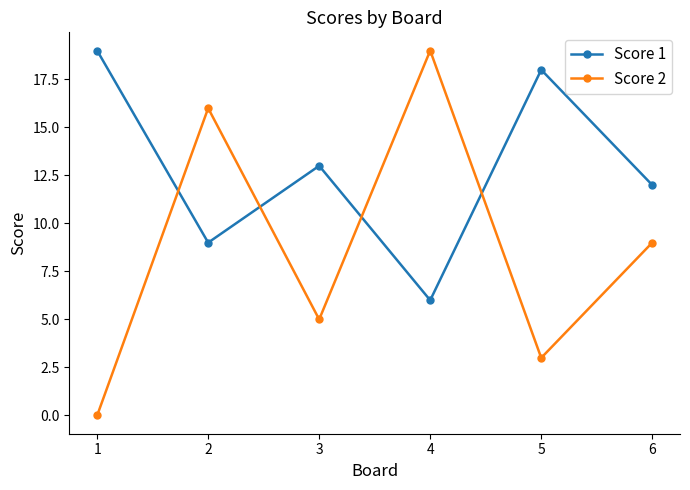

How many intersections are there between Score 2 and Score 1?

4